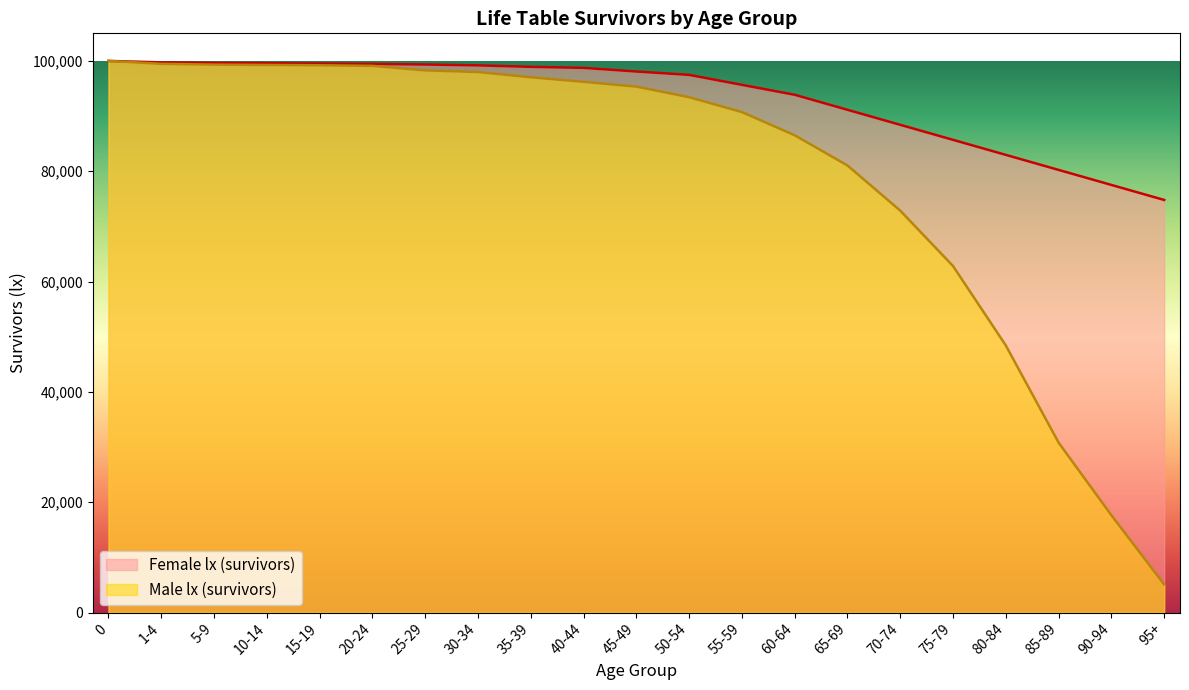

True or false: there are more than 1 points higher than both neighbors.

False